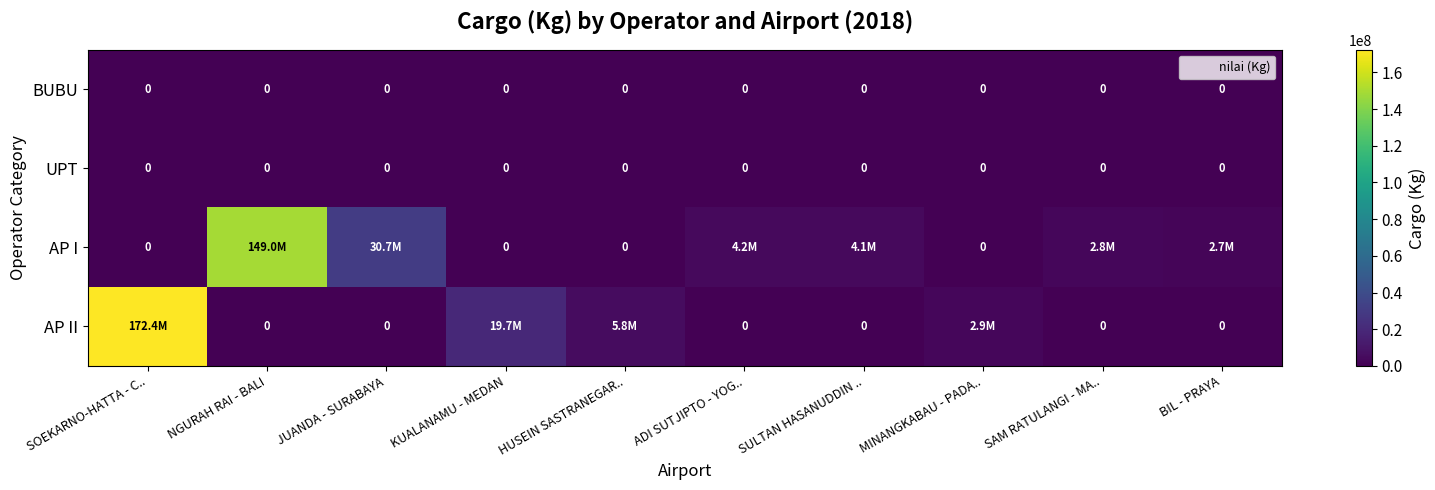

What is the difference between the second highest and second lowest values in the AP I series?

30667394